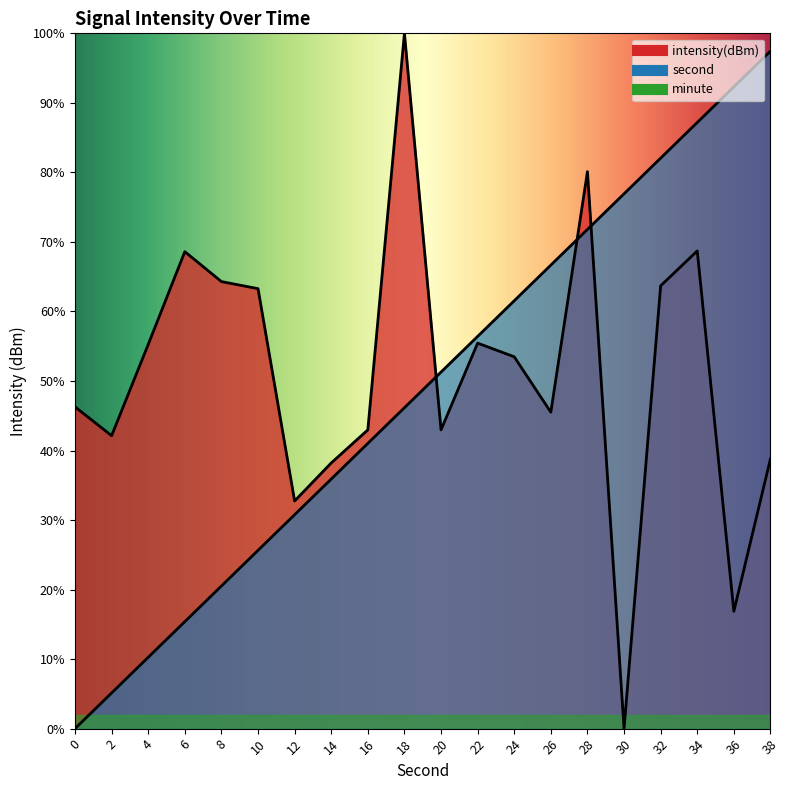

Which series has the largest range (max minus min)?

intensity